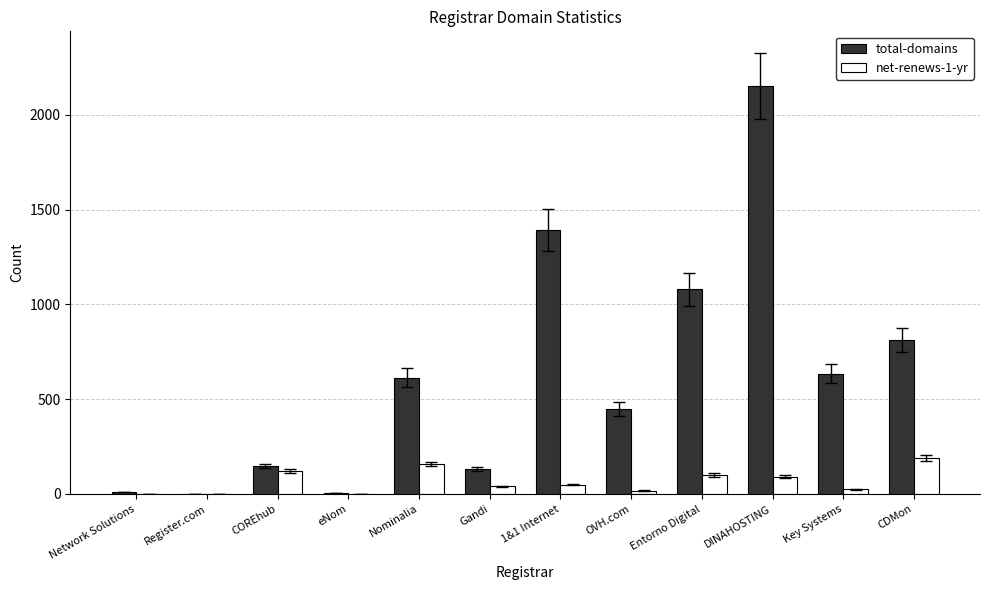

At which category is the sum across all series the highest?

DINAHOSTING